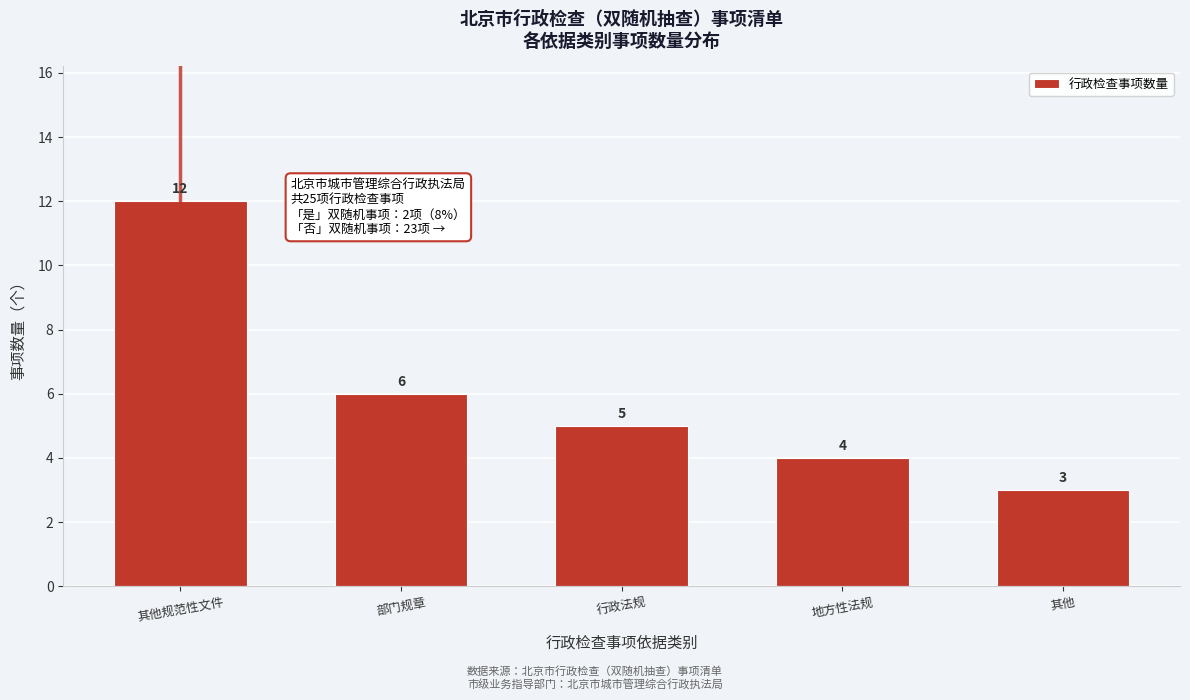

Reading right to left, what are all the values shown in this chart?

3	4	5	6	12